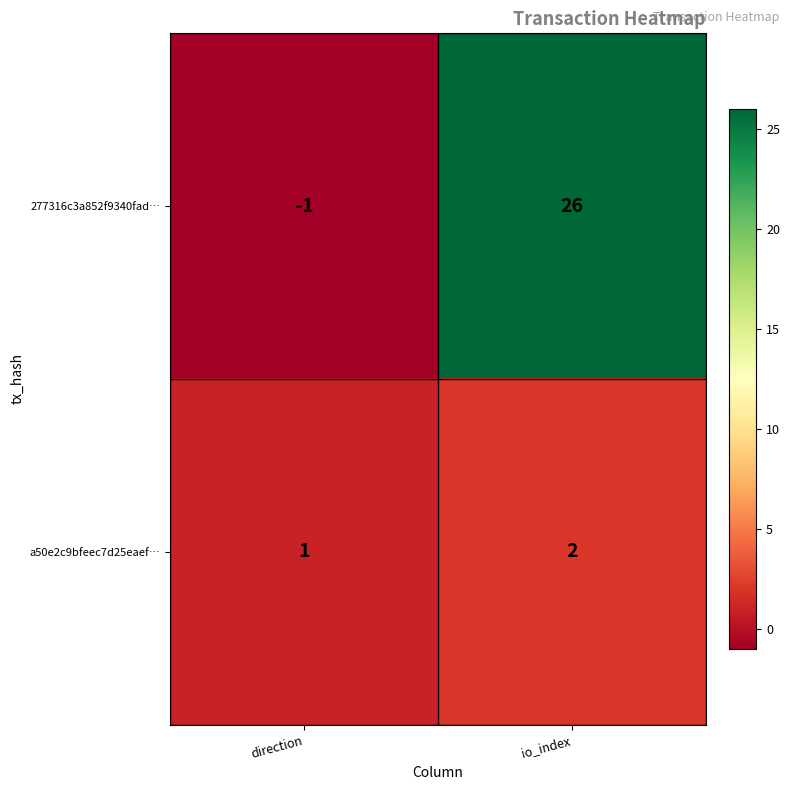

At which label is a50e2c9bfeec7d25eaef… closest to 1?

direction